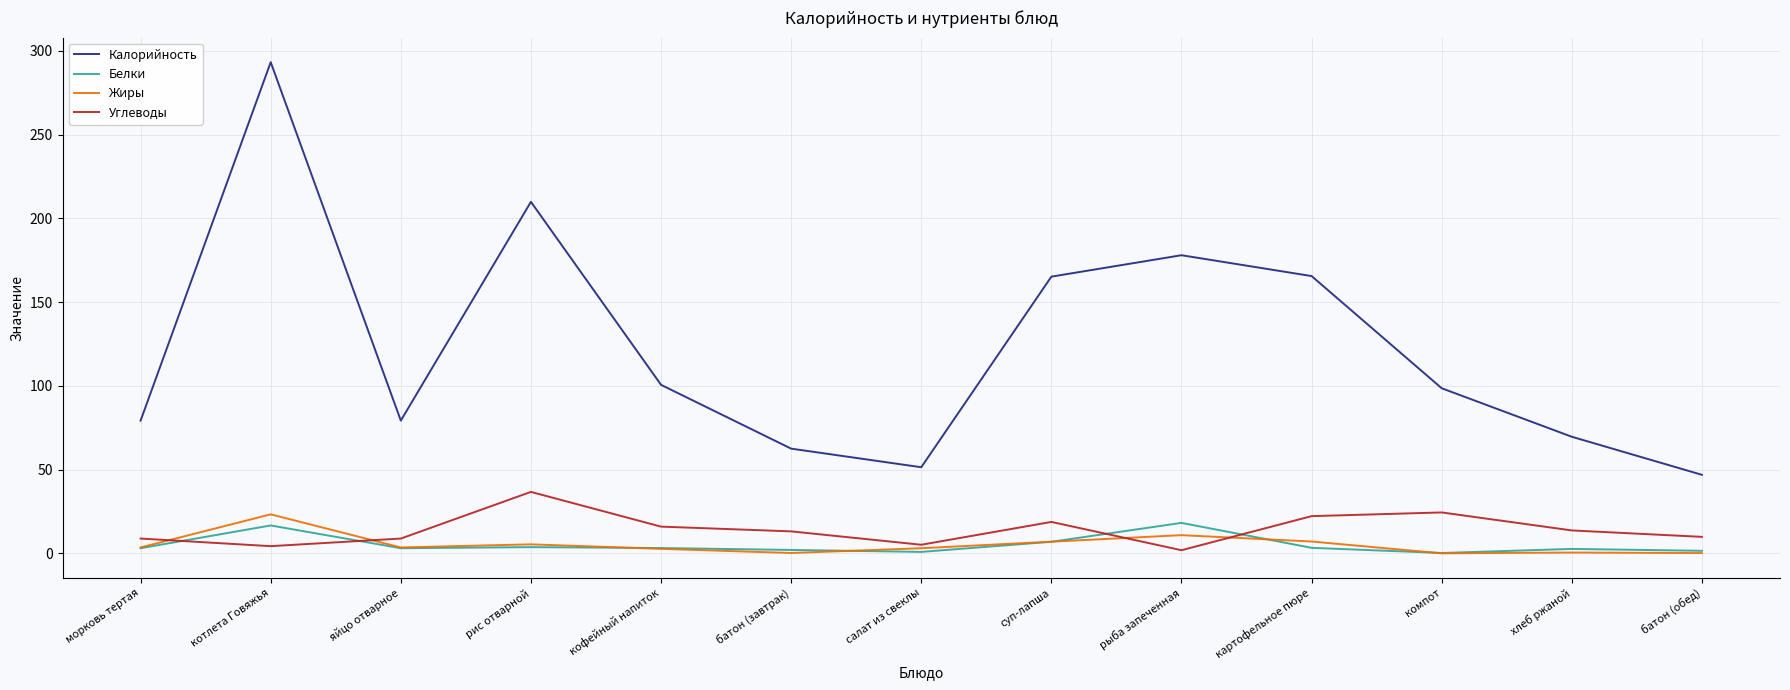

True or false: Жиры and Углеводы intersect in this chart.

True